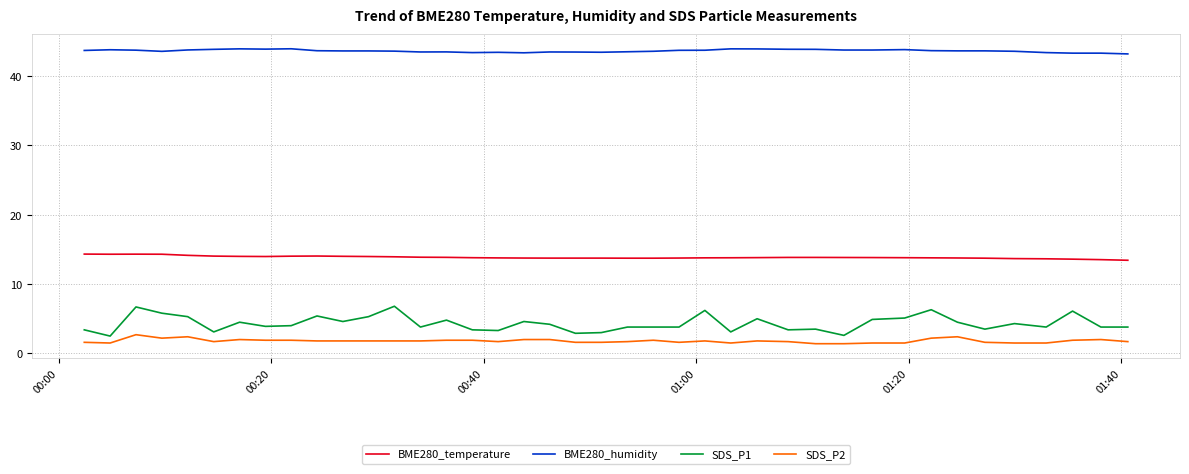

Rank the series by their maximum value, from lowest to highest.

SDS_P2, SDS_P1, BME280_temperature, BME280_humidity